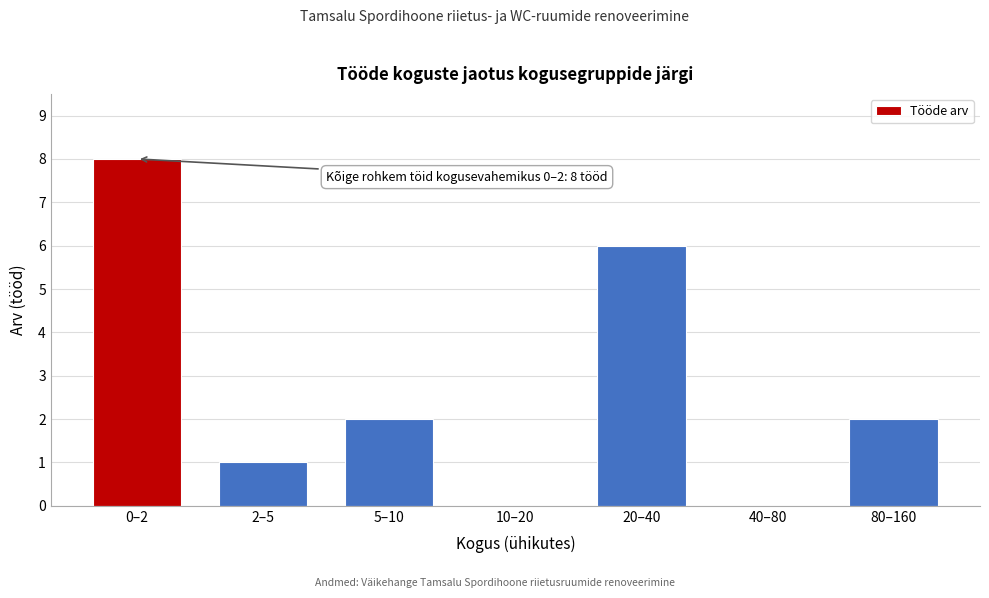

Reading right to left, what are all the values shown in this chart?

80–160=2	40–80=0	20–40=6	10–20=0	5–10=2	2–5=1	0–2=8